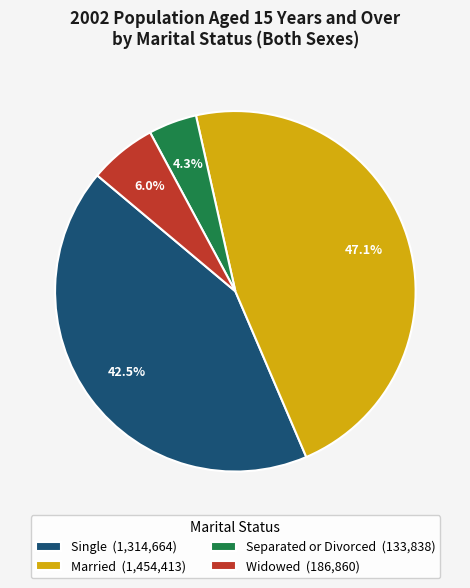

Does any single category account for the majority?

No